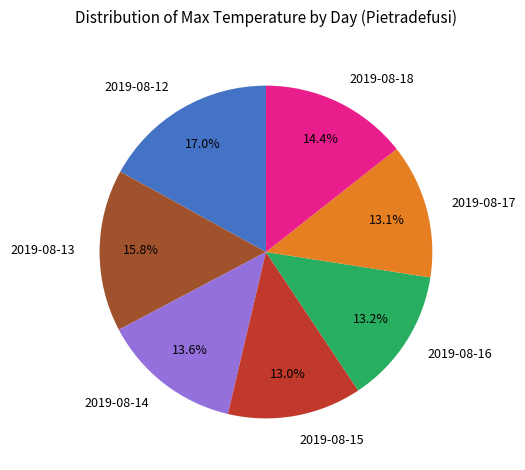

Is 2019-08-14 the majority of the pie?

No